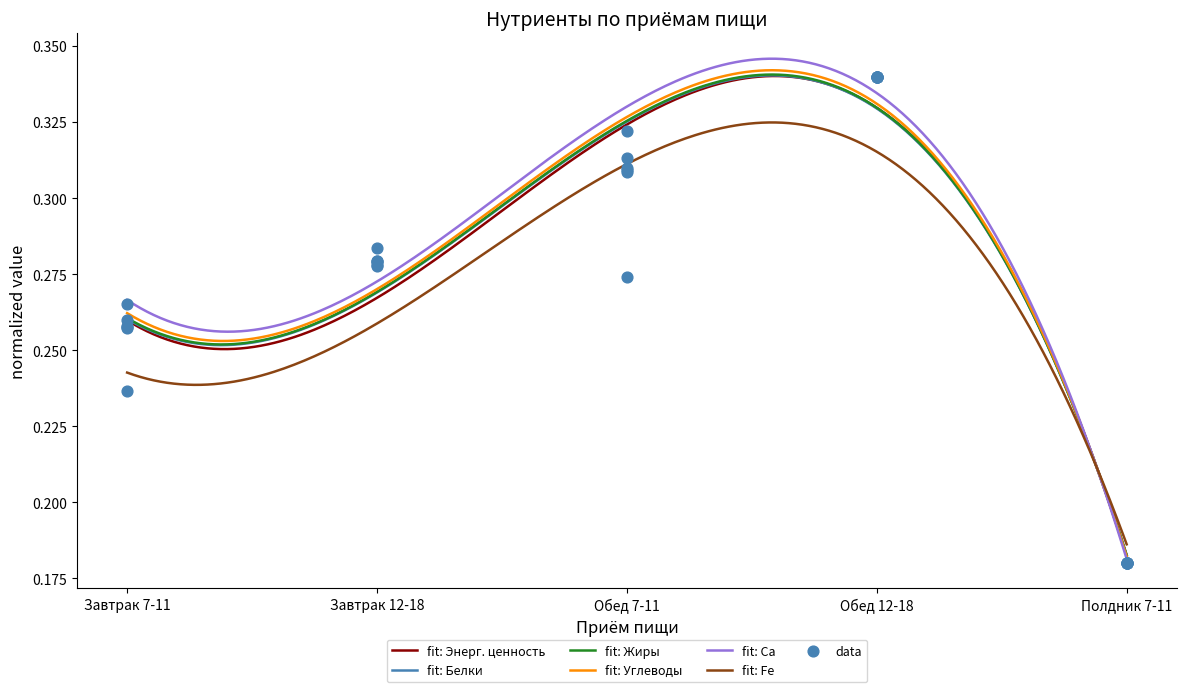

Which series reaches the minimum Y coordinate?

Энерг. ценность